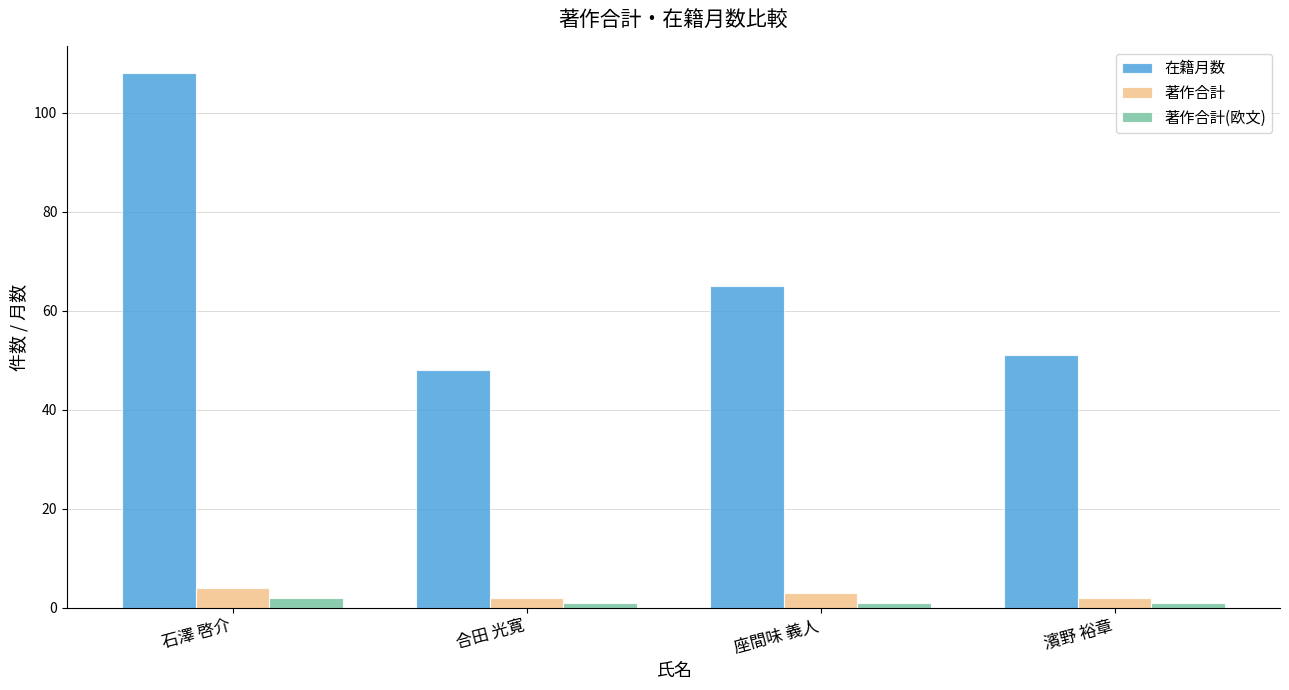

What are all the series names shown in the legend?

在籍月数, 著作合計, 著作合計(欧文)